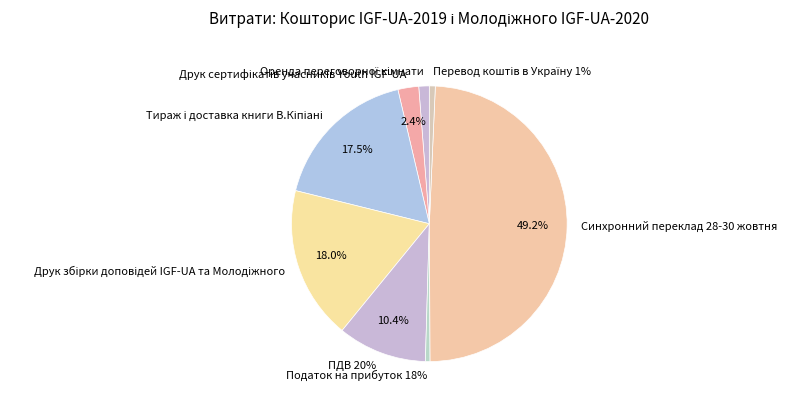

How many slices are in this pie chart?

8